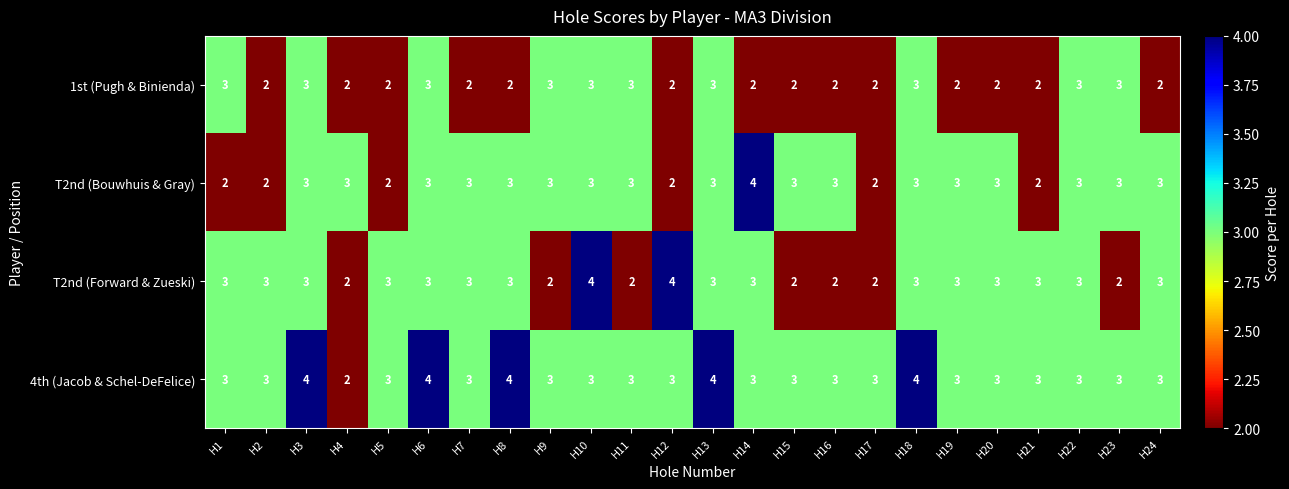

What is the sum of all 4th (Jacob & Schel-DeFelice) values?

76